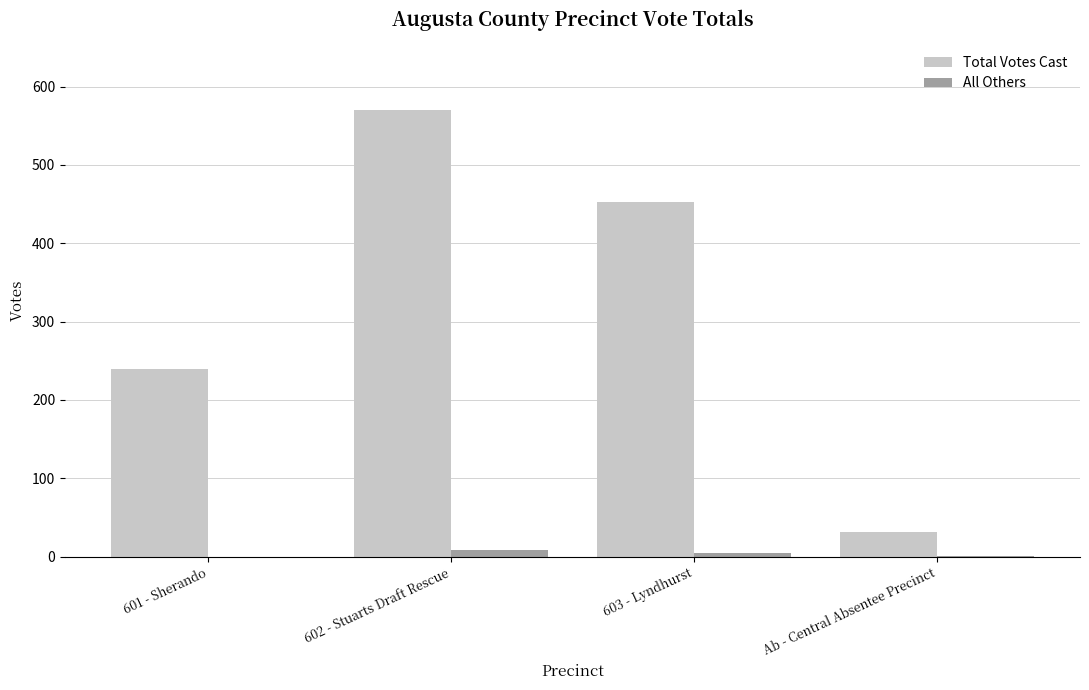

Is it true that Total Votes Cast equals 400 at 601 - Sherando?

False